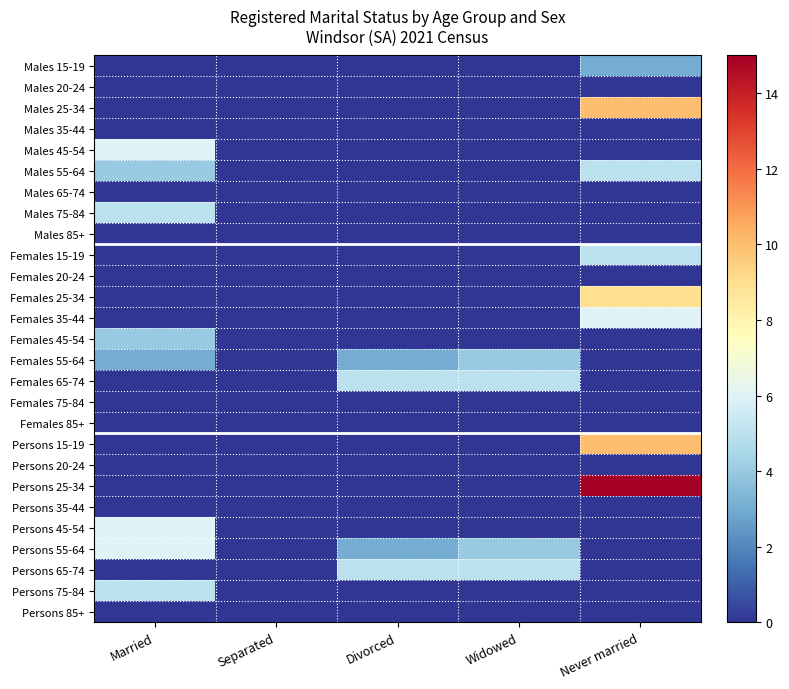

What is the spread (max minus min) of values at Married?

6